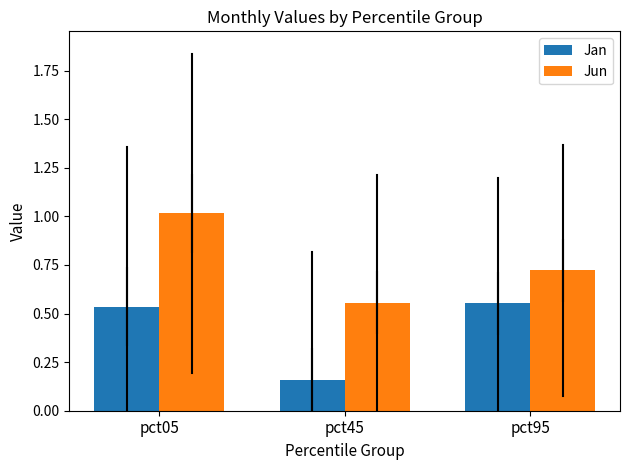

List the series in order of their peak value, highest first.

Jun, Jan